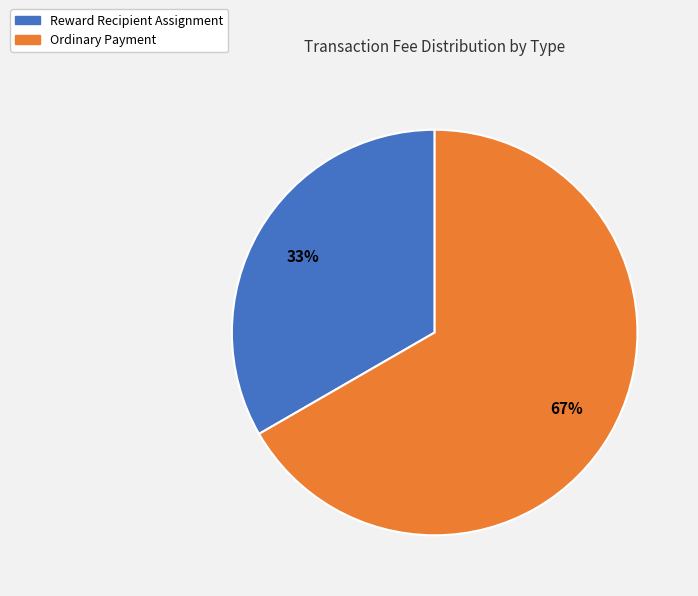

What percentage is the Ordinary Payment slice, to the nearest percent?

67%